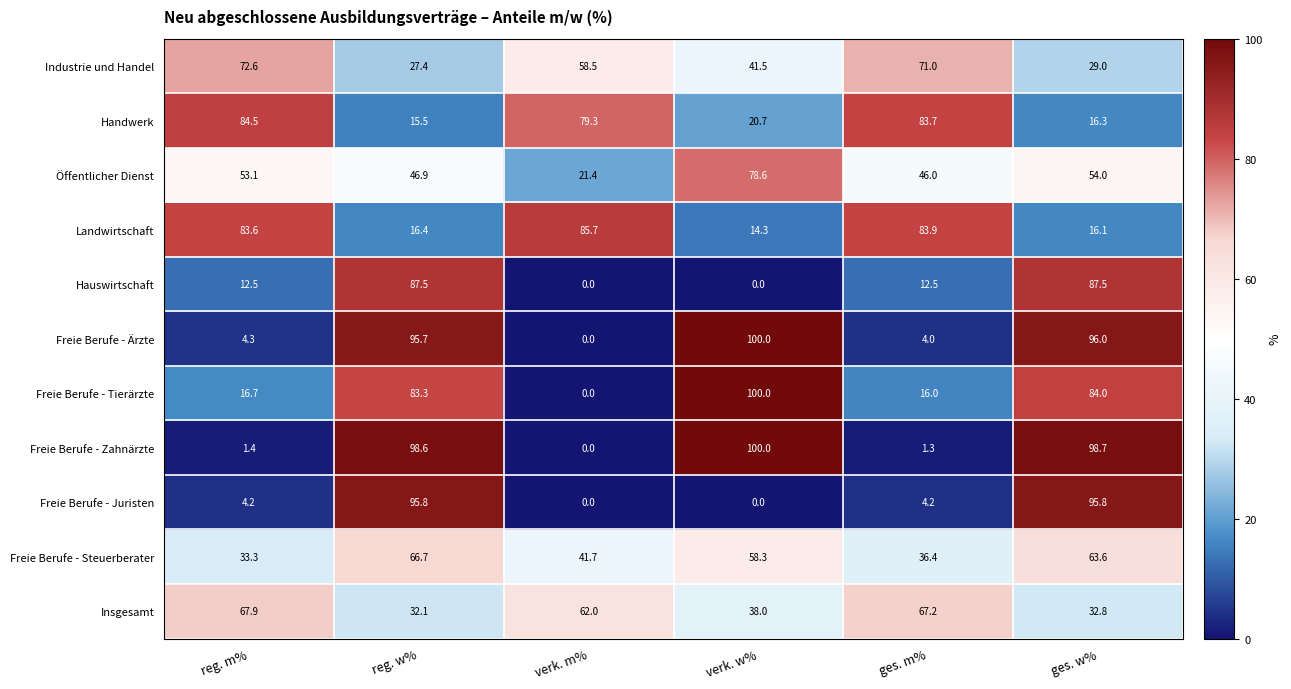

True or false: Freie Berufe - Zahnärzte has a value of 98.7 at ges. w%.

True